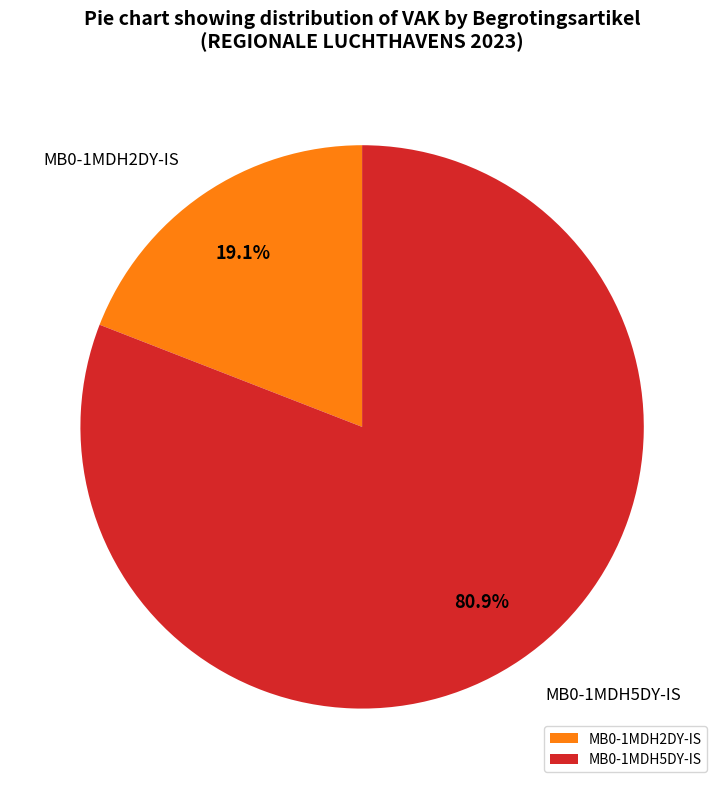

Which category has the biggest portion of the pie?

MB0-1MDH5DY-IS